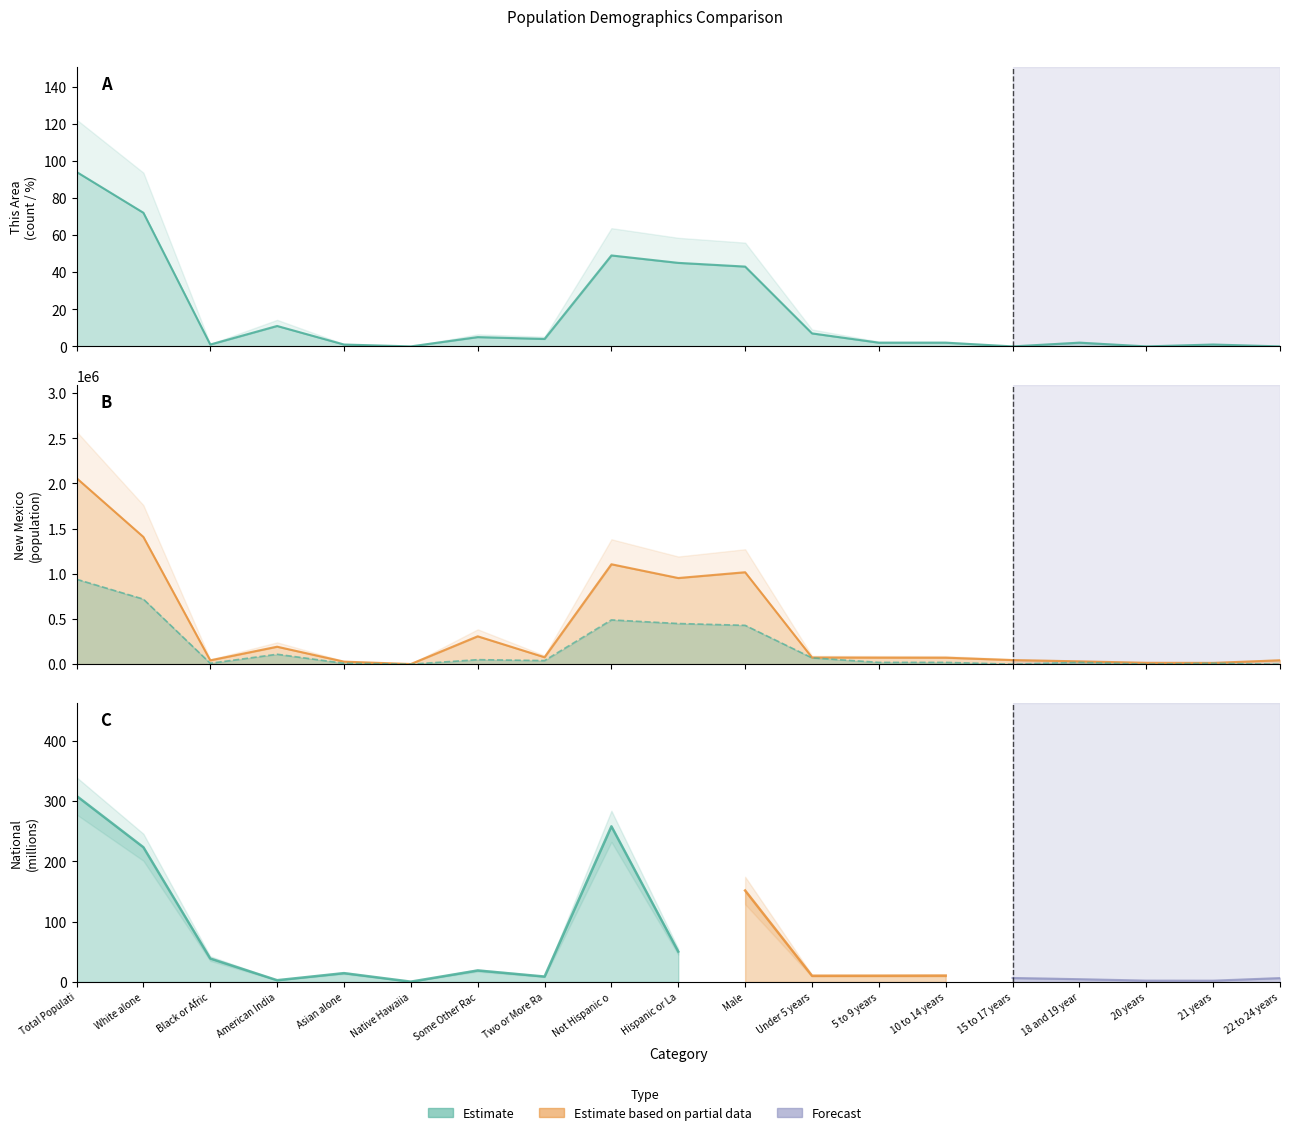

True or false: New Mexico and This Area intersect in this chart.

False